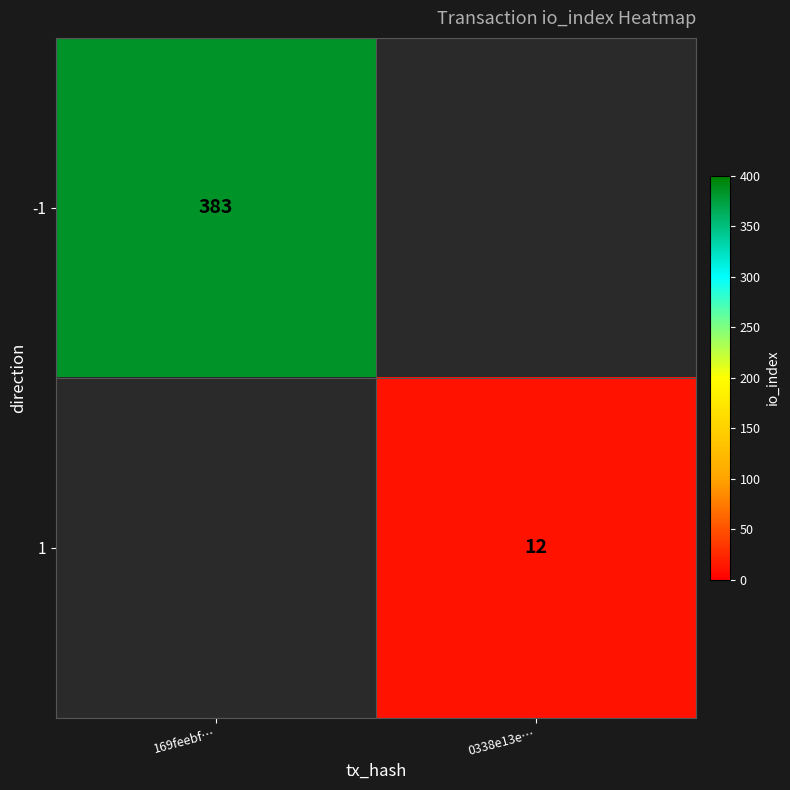

The -1 series shows 144 at 169feebf…. True or false?

False